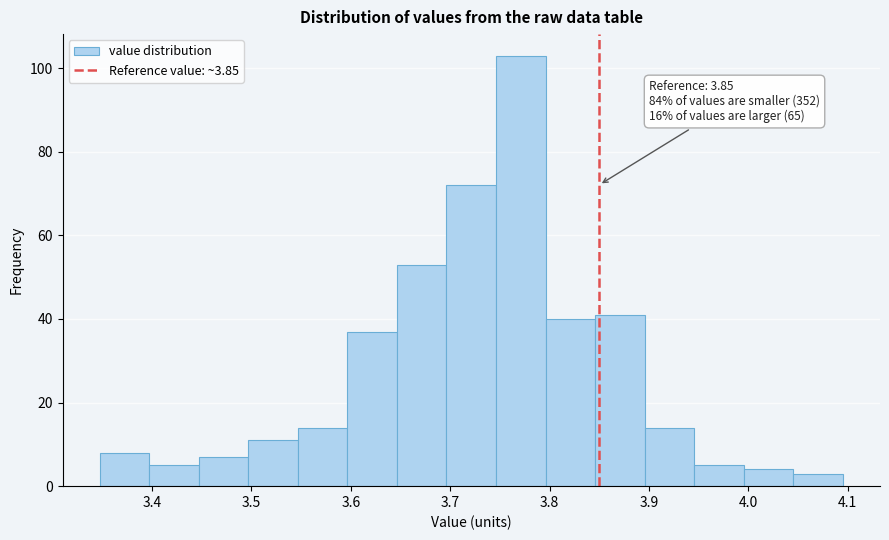

Which range on the x-axis has the tallest bar?

3.75 to 3.80